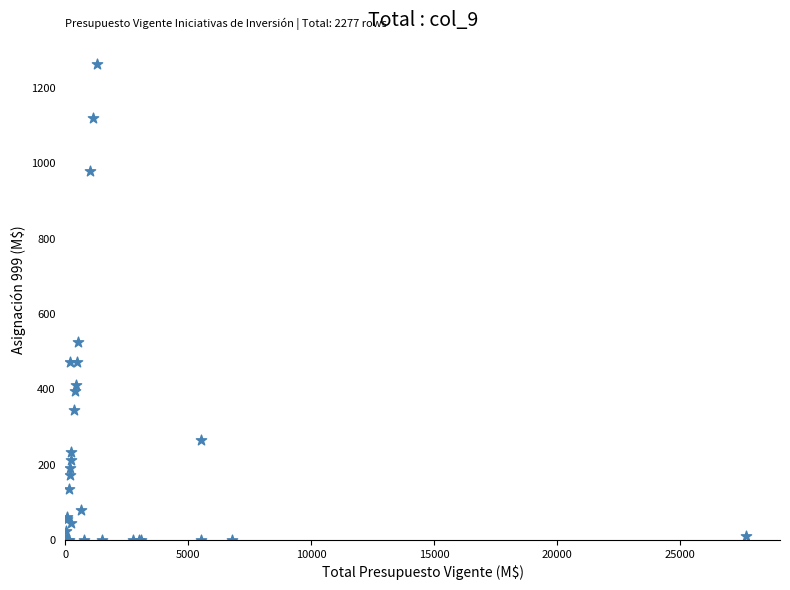

What Y value in the scatter plot is closest to 632?

524.1